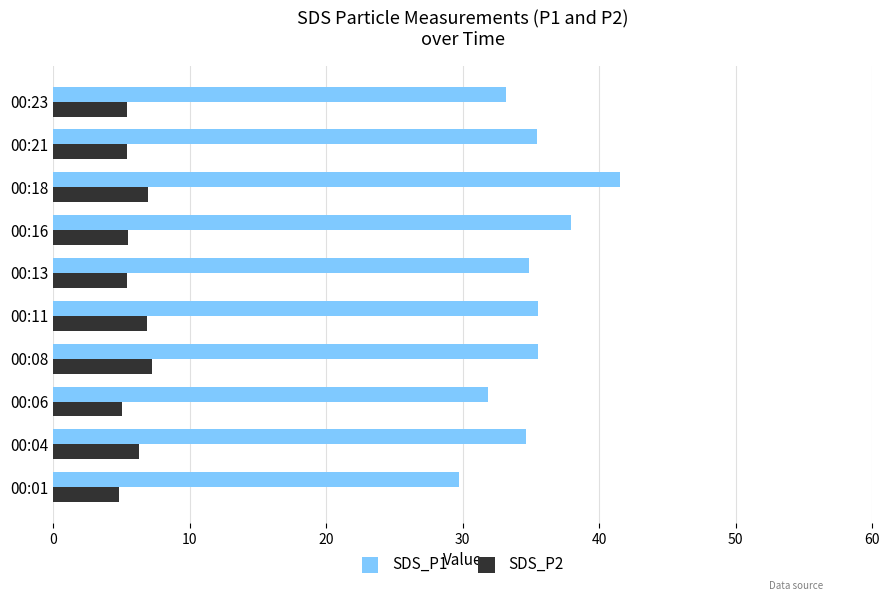

Is it true that SDS_P1 equals 31.9 at 00:06?

True